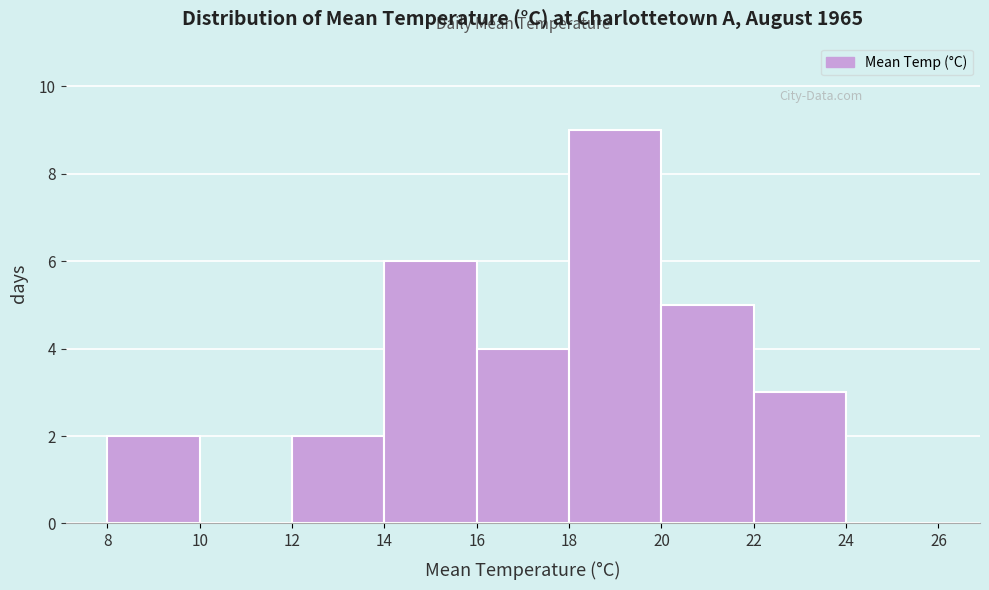

Reading left to right, transcribe this chart: for each bar, give the range it covers on the x-axis and its height. The values are not printed on the chart, so give them approximately, as read against the axis.

8 to 10: 2
10 to 12: 0
12 to 14: 2
14 to 16: 6
16 to 18: 4
18 to 20: 9
20 to 22: 5
22 to 24: 3
24 to 26: 0